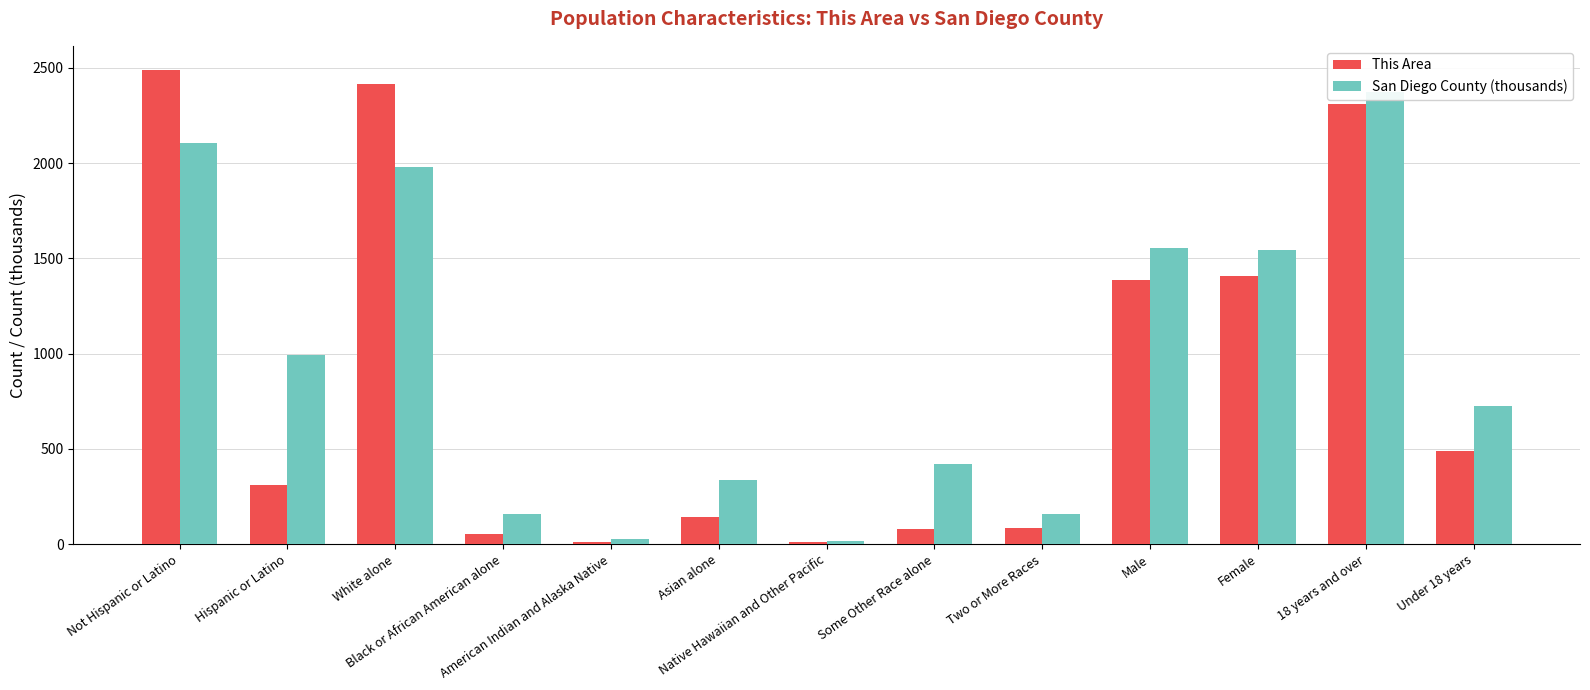

The This Area series shows 447.0 at Hispanic or Latino. True or false?

False